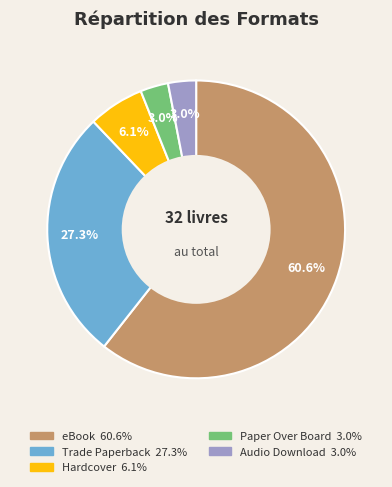

What percentage is NOT represented by Trade Paperback?

72.7%